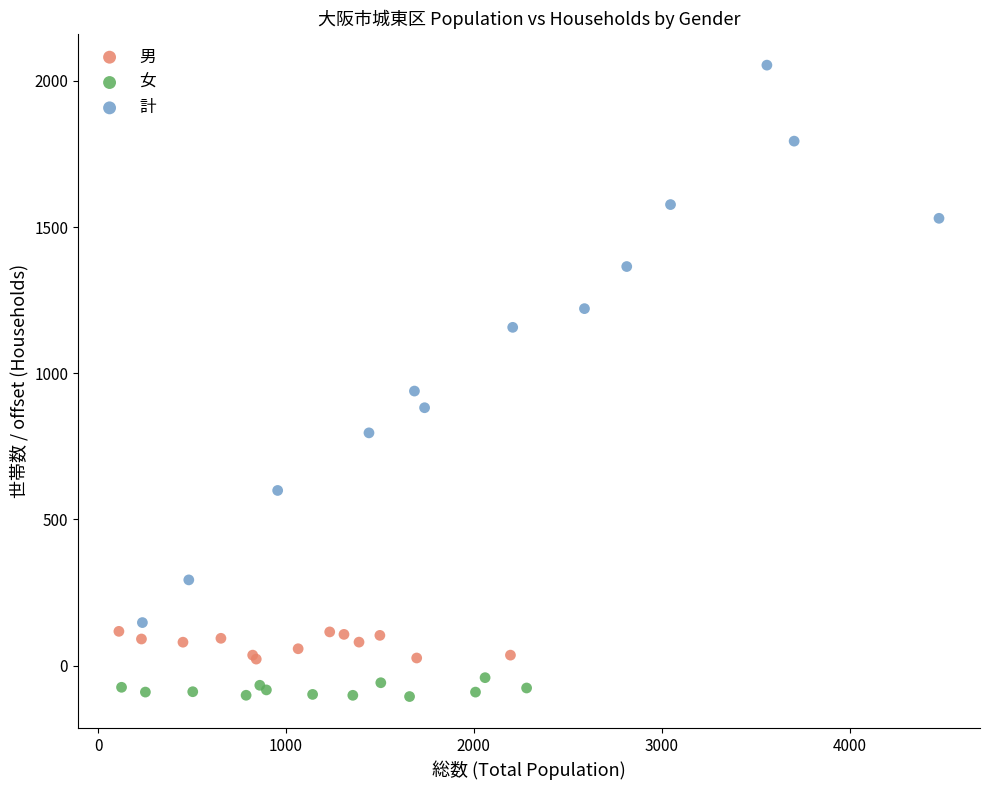

Which series contains the lowest Y value?

女